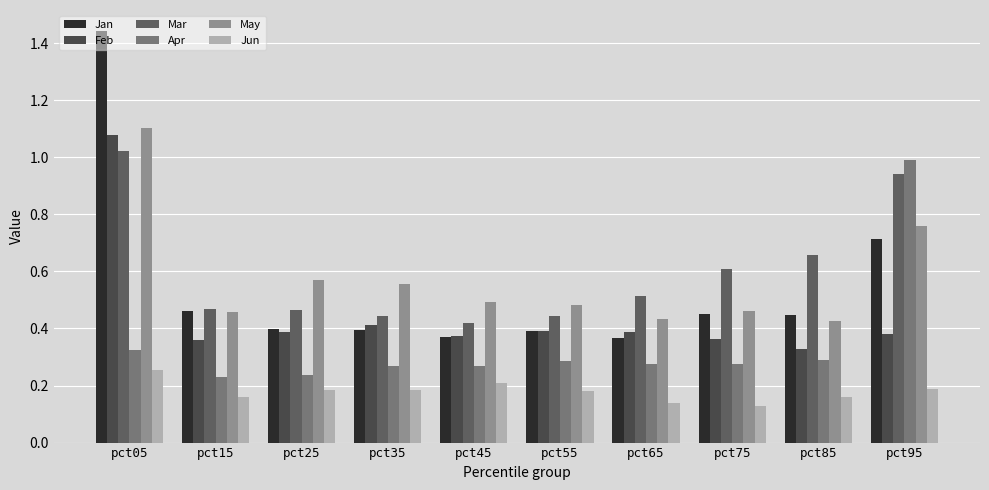

What are all the series names shown in the legend?

Jan, Feb, Mar, Apr, May, Jun